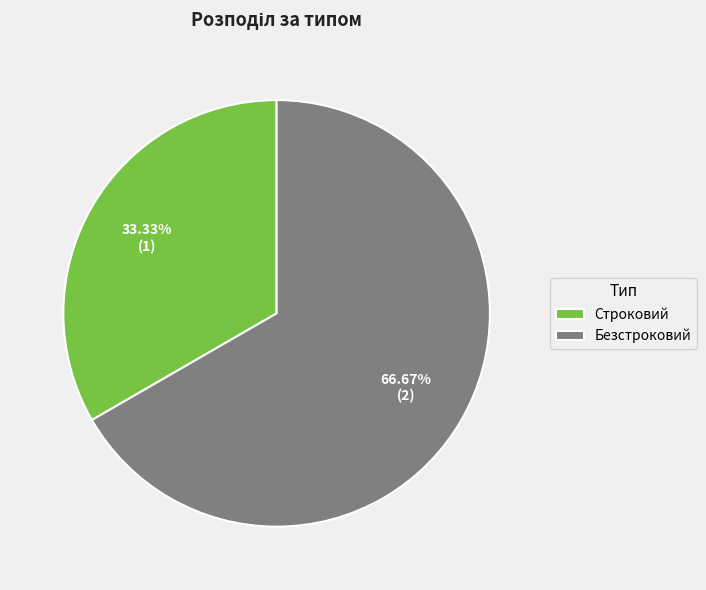

To the nearest percent, what is the difference between the Строковий and Безстроковий slice percentages?

33%